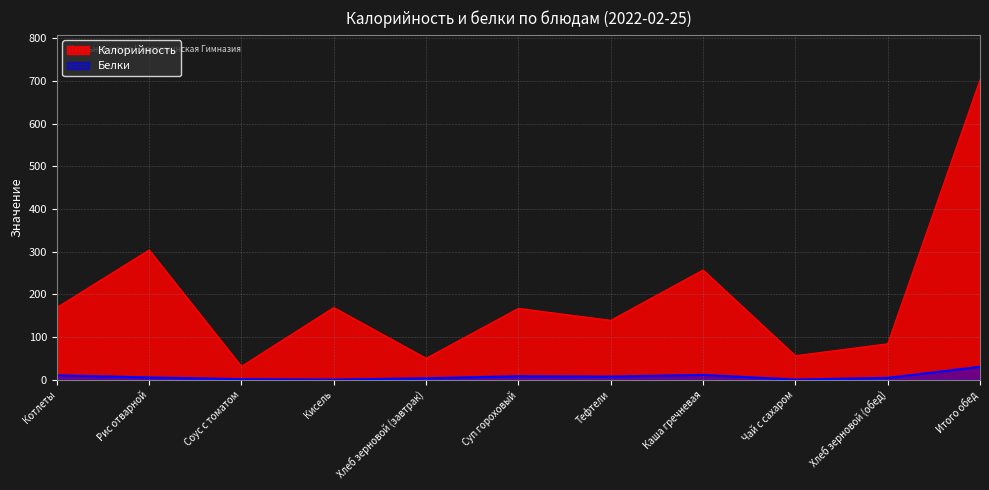

How many data points in Белки are above 5?

5